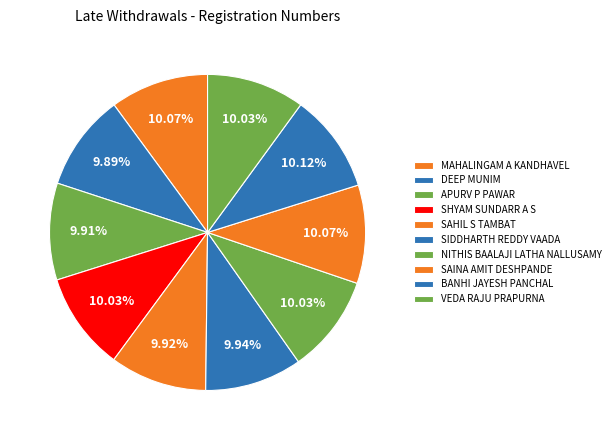

What percentage is the DEEP MUNIM slice, to the nearest percent?

10%